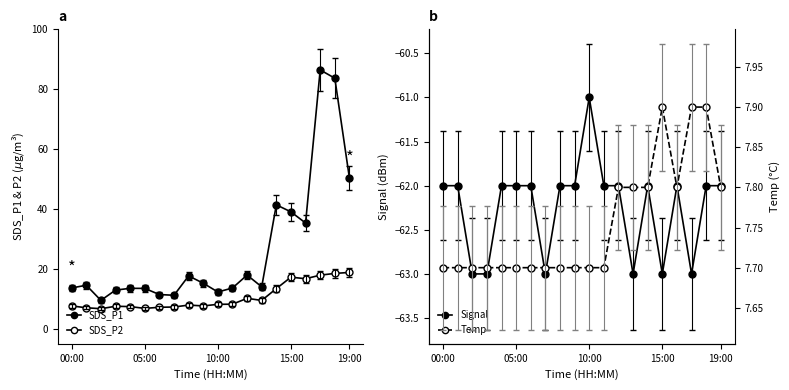

Does the chart have visible grid lines?

No